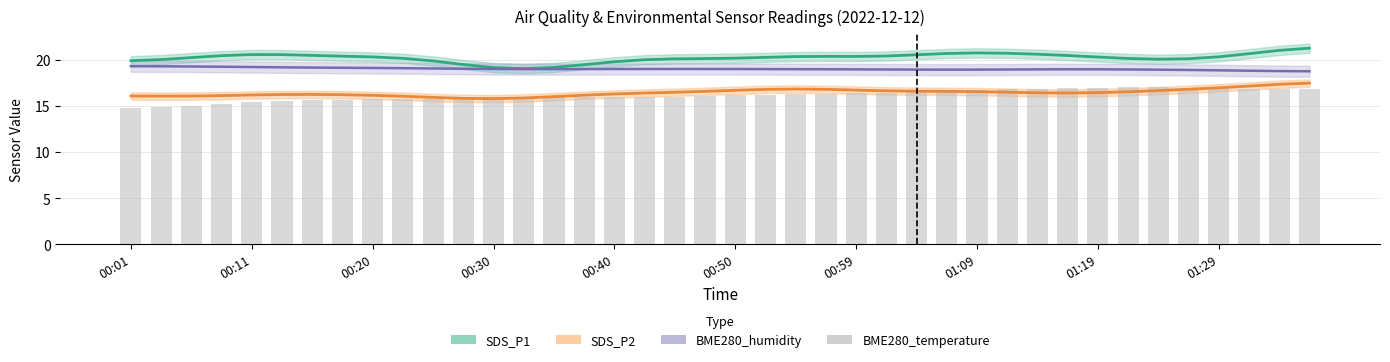

List the series in order of their peak value, lowest first.

BME280_temperature, SDS_P2, BME280_humidity, SDS_P1